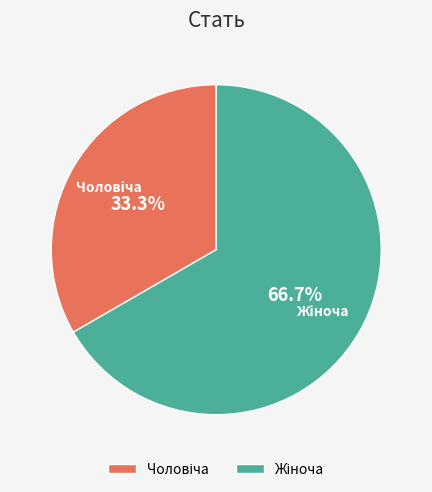

Is there a majority slice in this chart?

Yes